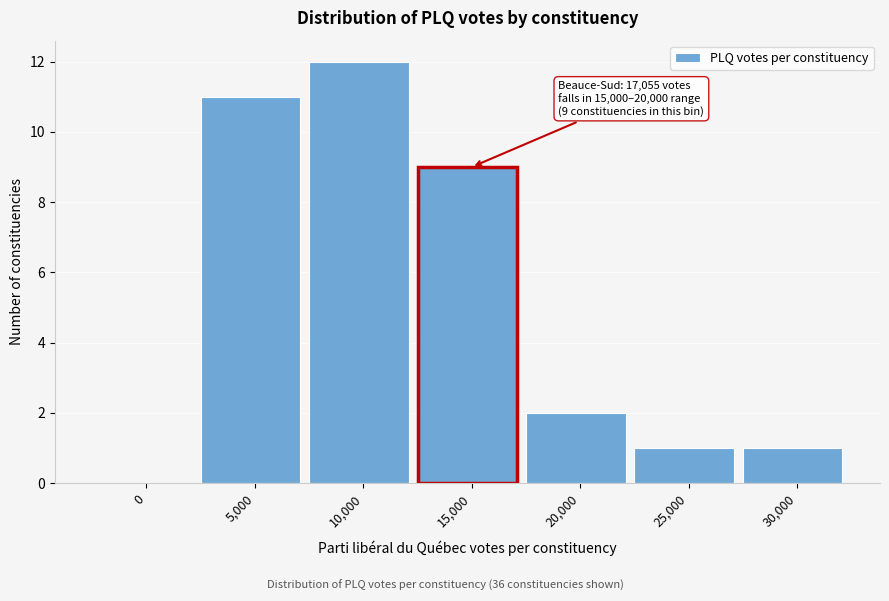

Reading right to left, list all the values displayed in this chart.

30,000=1	25,000=1	20,000=2	15,000=9	10,000=12	5,000=11	0=0